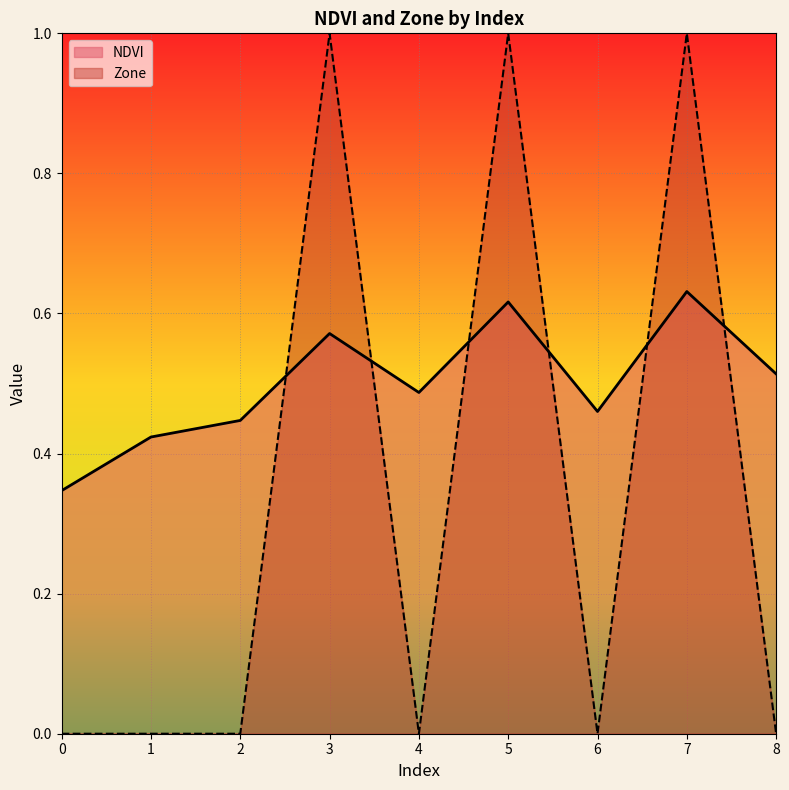

True or false: NDVI has more than 2 points higher than both neighbors.

True